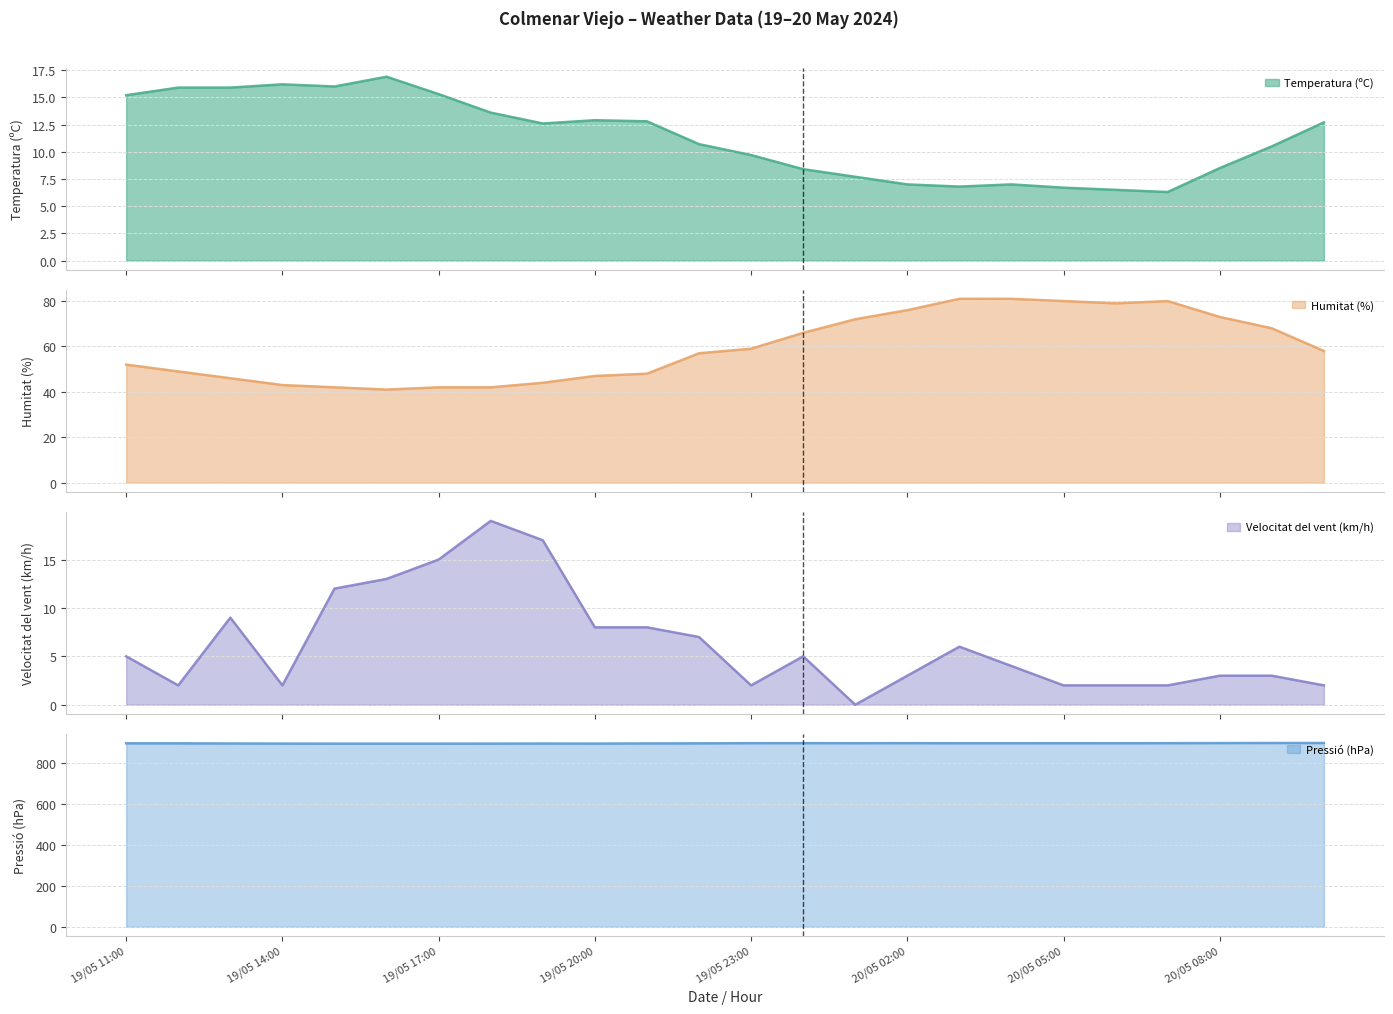

The Humitat (%) series shows 37.6 at 20/05 06:00. True or false?

False